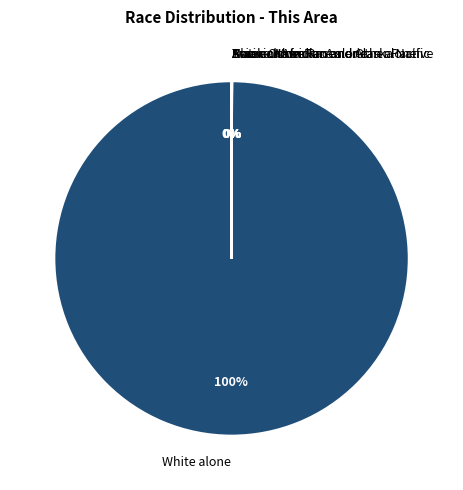

To the nearest percent, what is the average slice percentage?

14%